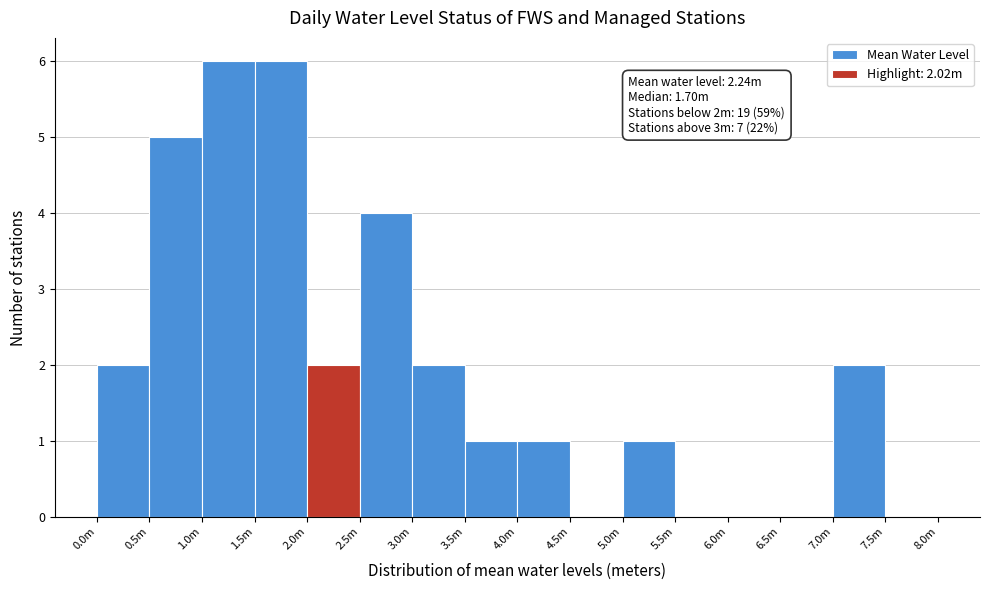

Reading left to right, transcribe all the data shown in this chart.

0.0m=2	0.5m=5	1.0m=6	1.5m=6	2.0m=2	2.5m=4	3.0m=2	3.5m=1	4.0m=1	4.5m=0	5.0m=1	5.5m=0	6.0m=0	6.5m=0	7.0m=2	7.5m=0